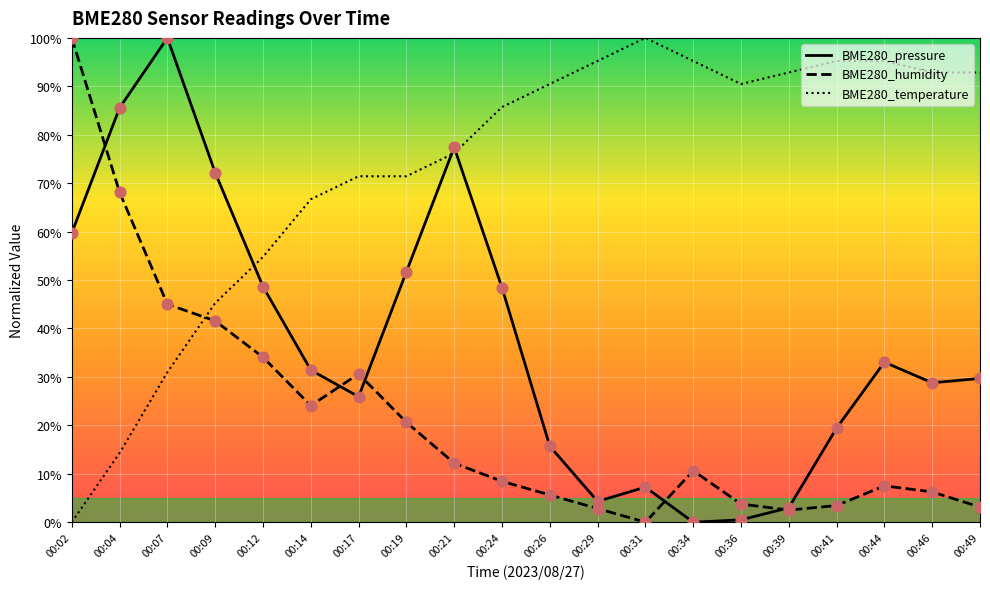

Between 00:19 and 00:34, which series saw the biggest shift?

BME280_pressure